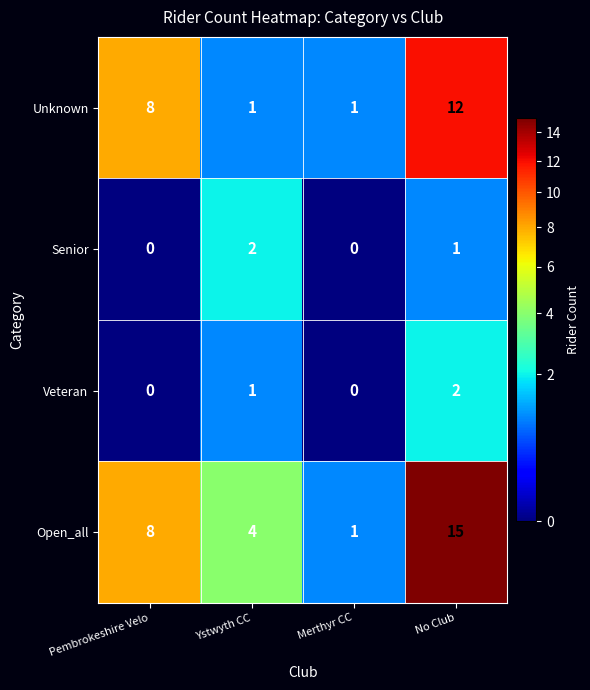

Reading right to left, list all the values displayed in this chart.

Unknown: No Club=12	Merthyr CC=1	Ystwyth CC=1	Pembrokeshire Velo=8
Senior: No Club=1	Merthyr CC=0	Ystwyth CC=2	Pembrokeshire Velo=0
Veteran: No Club=2	Merthyr CC=0	Ystwyth CC=1	Pembrokeshire Velo=0
Open_all: No Club=15	Merthyr CC=1	Ystwyth CC=4	Pembrokeshire Velo=8